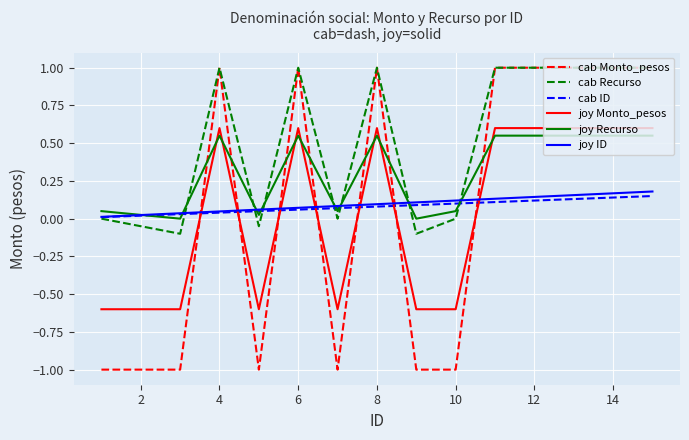

Which series has the largest total across all categories?

cab Recurso